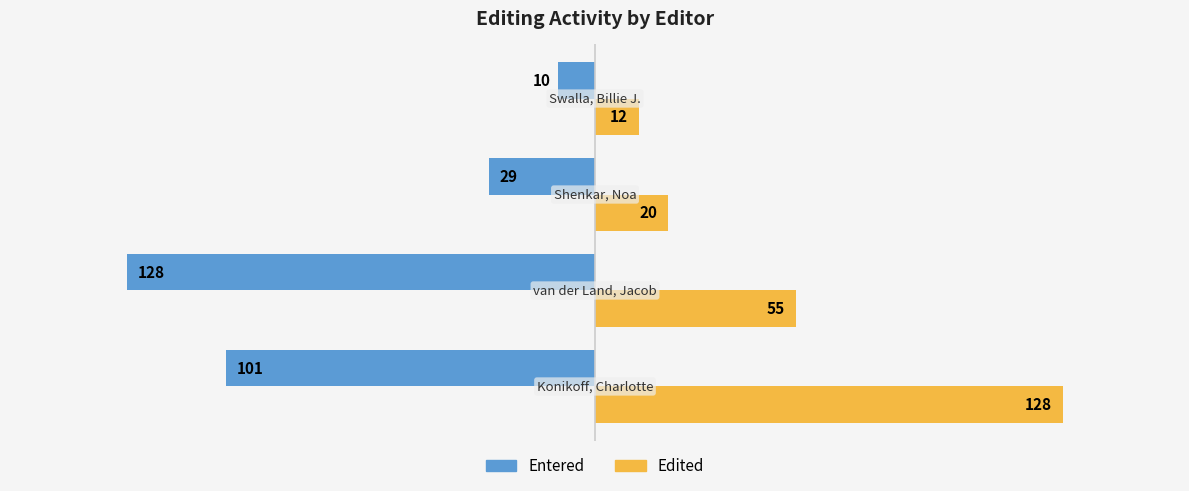

How many data points in Entered are less than -29?

2